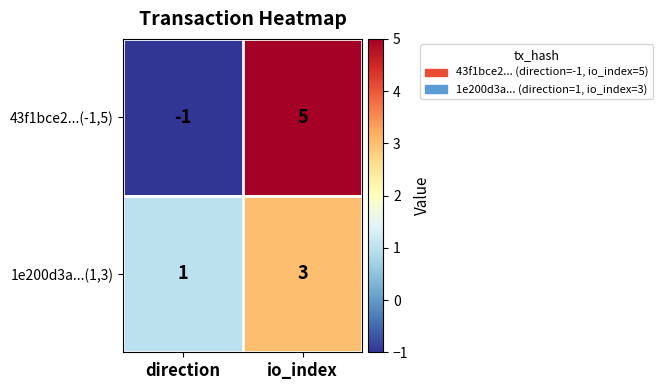

Between direction and io_index, which series saw the biggest shift?

43f1bce2...(-1,5)